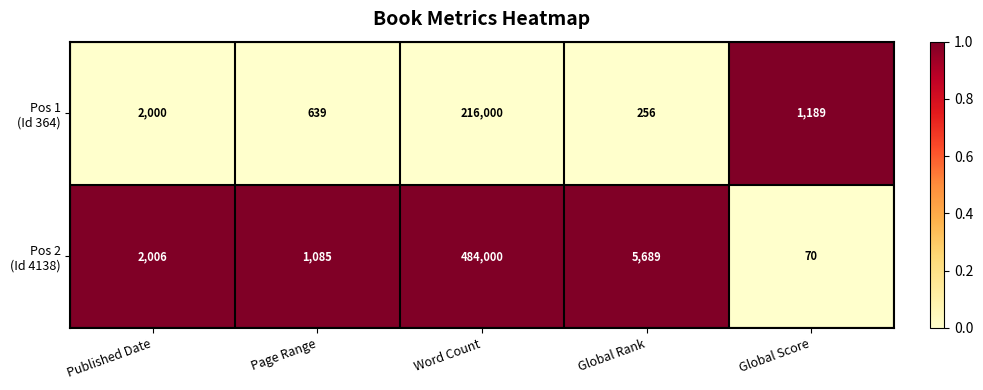

What is the difference between the highest and lowest values at Published Date?

6